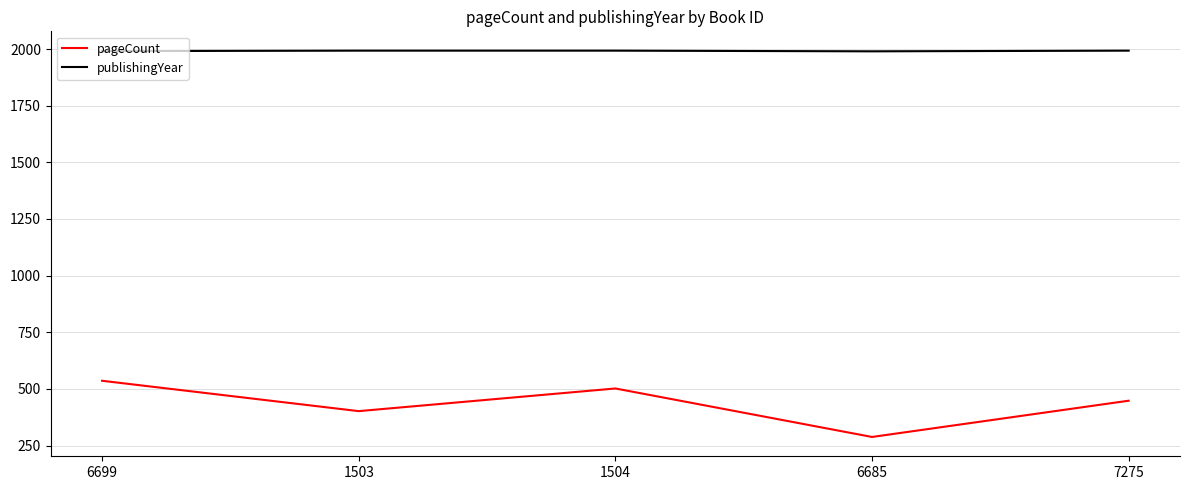

What is the total value across all series at 6699?

2527